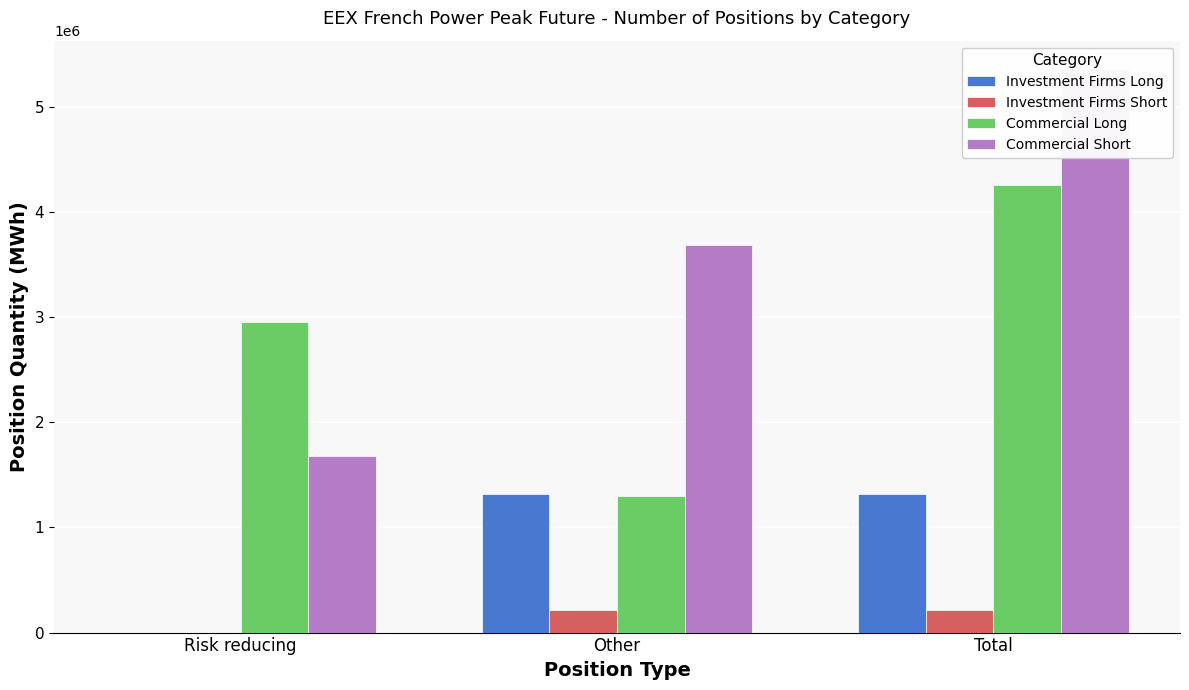

What is the sum of the Investment Firms Long values at Other and Risk reducing?

1322364